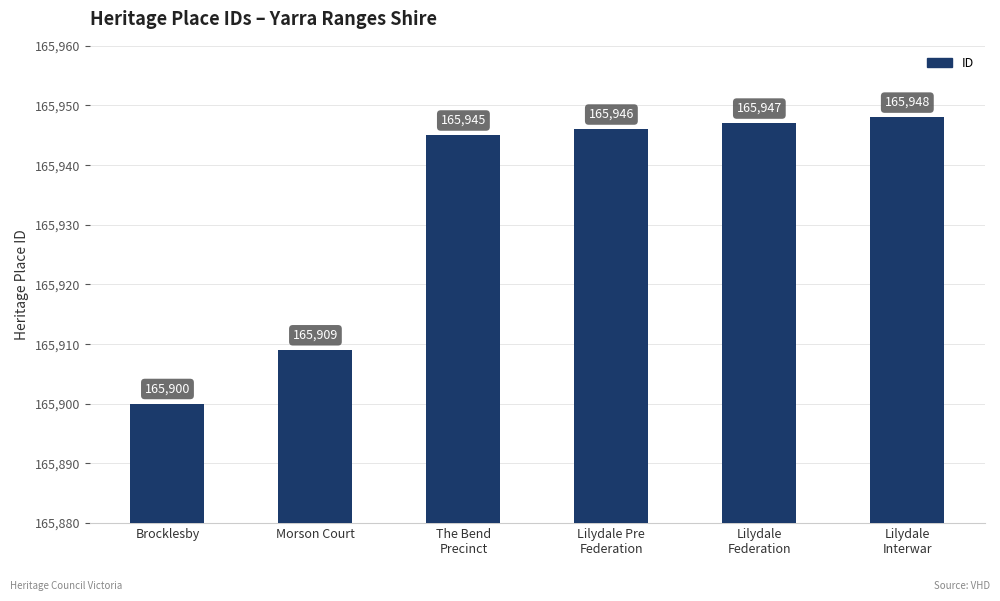

How many distinct data groups are displayed?

1